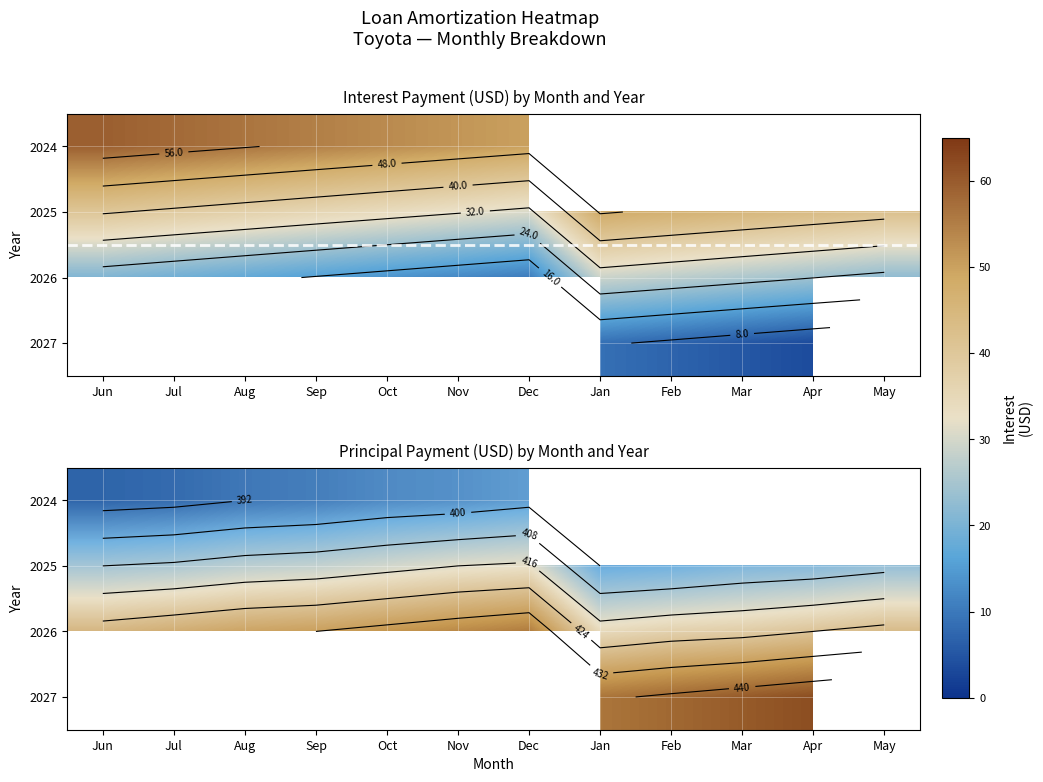

Count the number of categories in the chart.

12